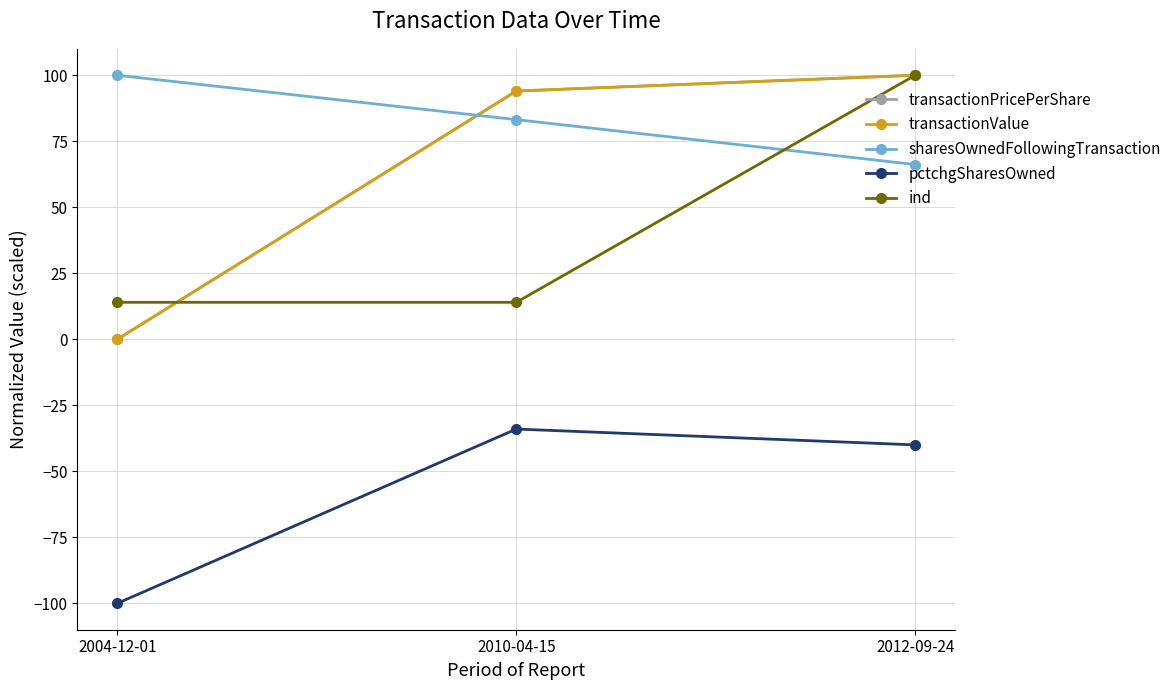

What position from the right is 2012-09-24?

1